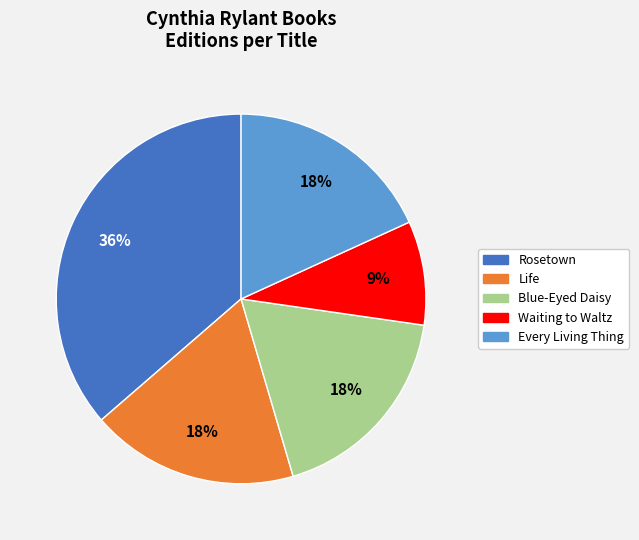

Count the number of slices in the pie.

5